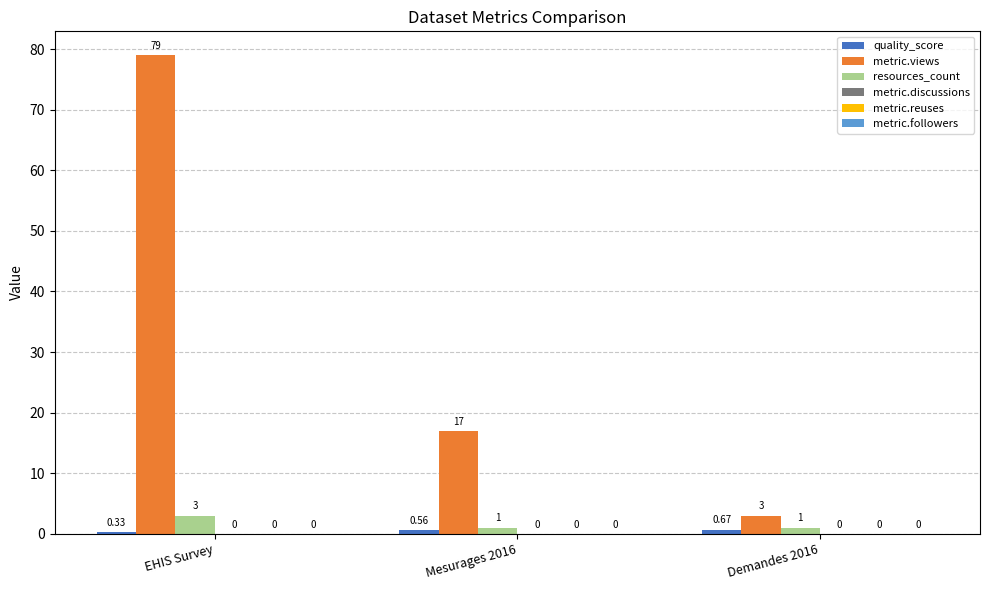

What is the label of the 1st bar from the left?

EHIS Survey